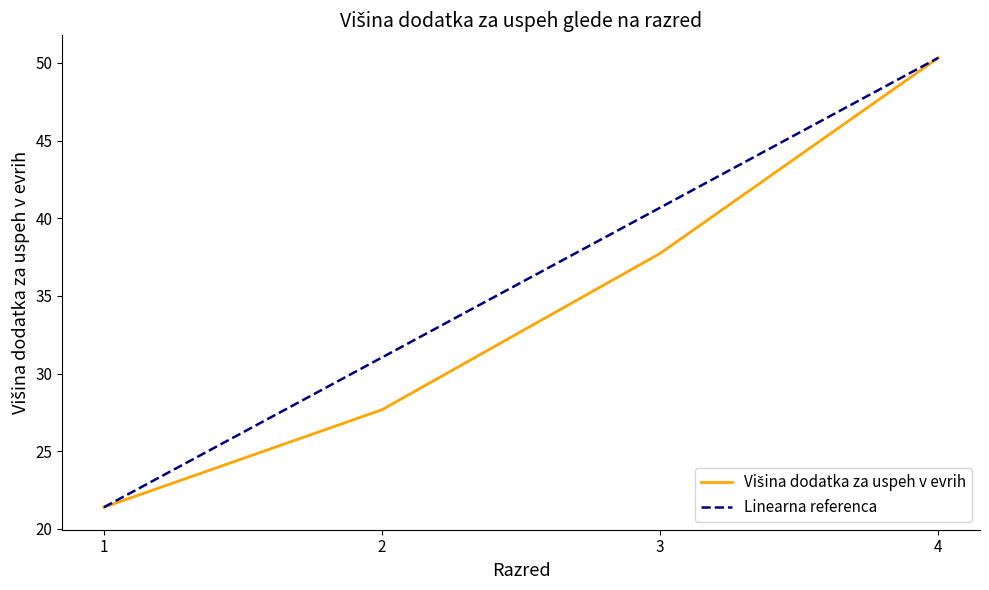

Is this an area chart (filled region under the line)?

No